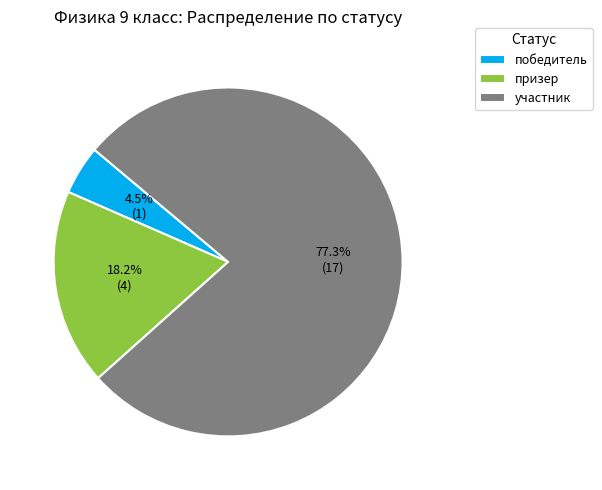

Is there any slice that represents more than half of the pie?

Yes